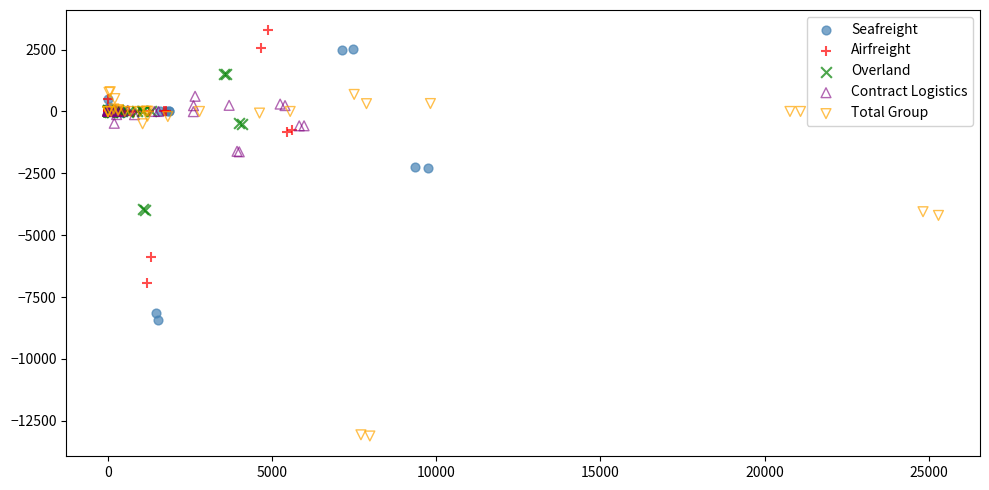

Which series reaches the maximum Y coordinate?

Airfreight